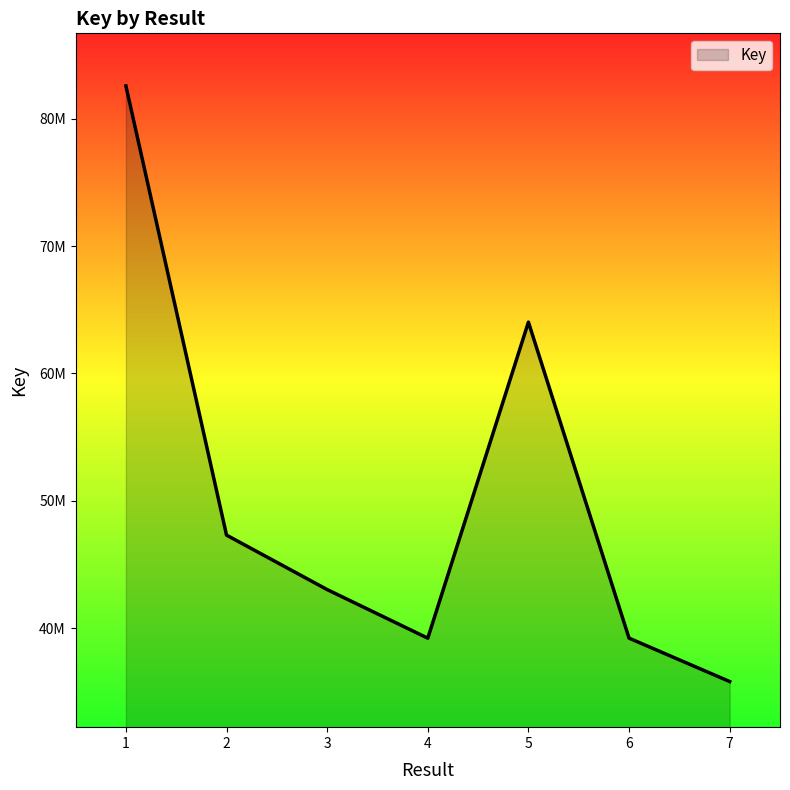

What is the sum of all values?

351205973